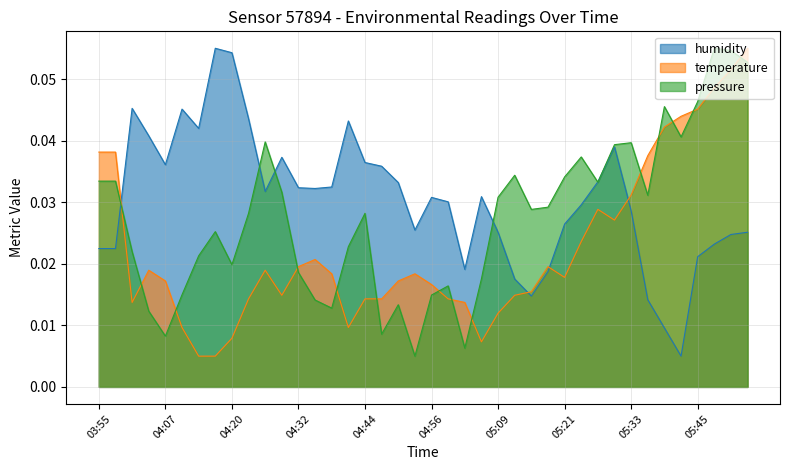

Which series ends up on top after the final intersection of pressure_norm and temperature?

temperature